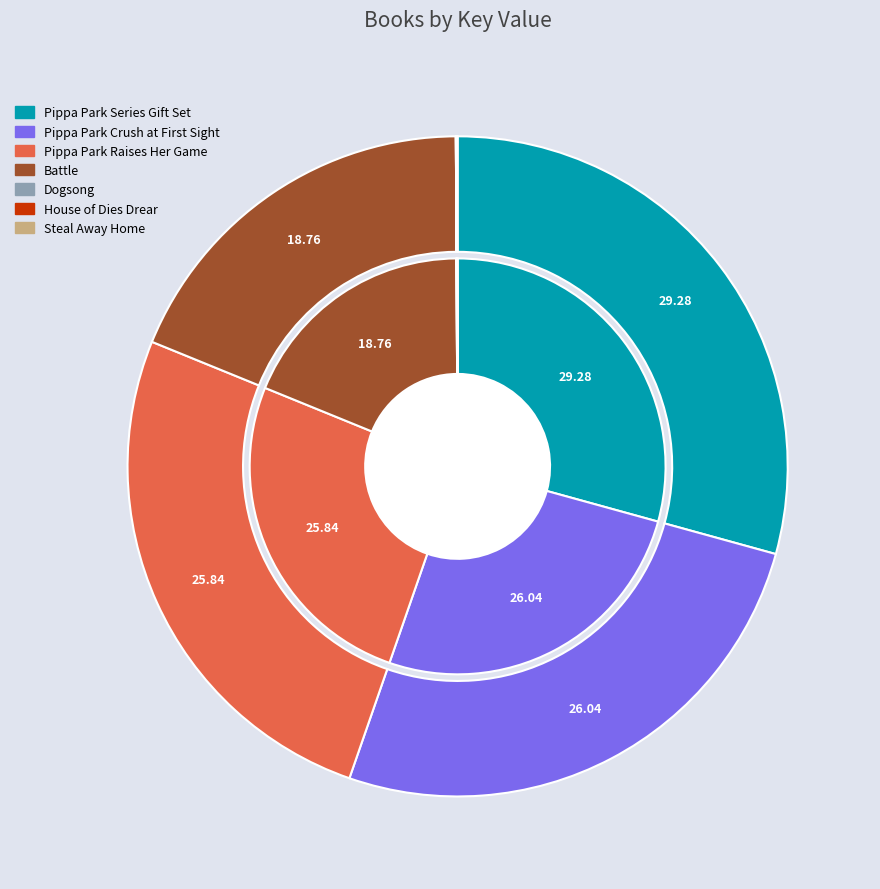

What percentage is the Battle slice, to the nearest percent?

19%